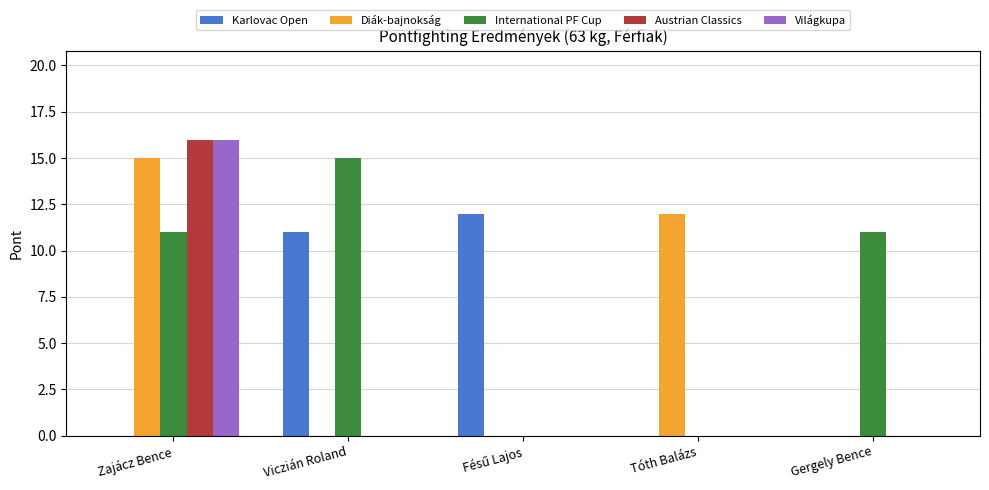

What are all the series names shown in the legend?

Karlovac Open, Diák-bajnokság, International PF Cup, Austrian Classics, Világkupa